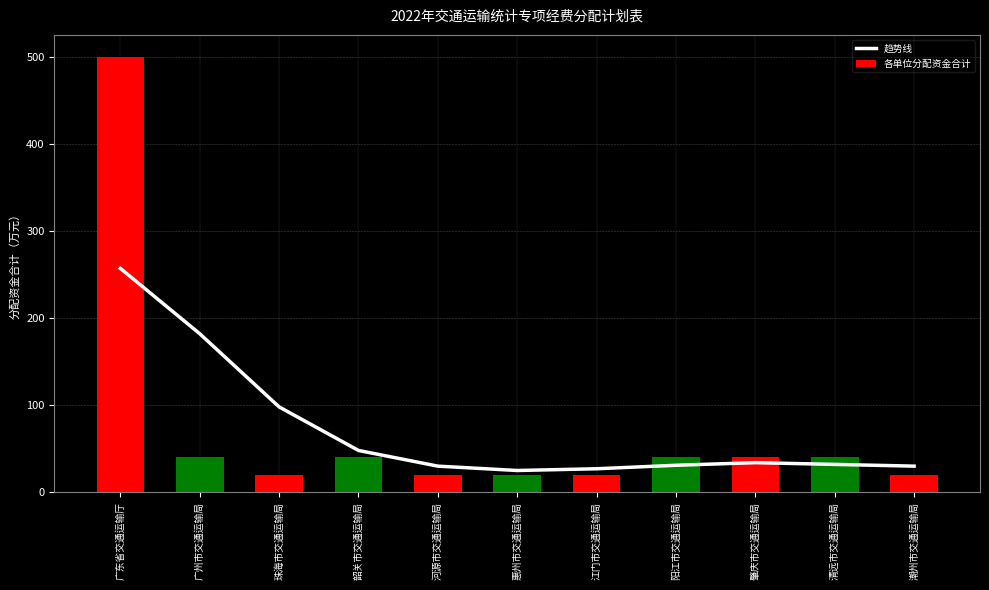

At which label is 趋势线 closest to 141?

广州市交通运输局